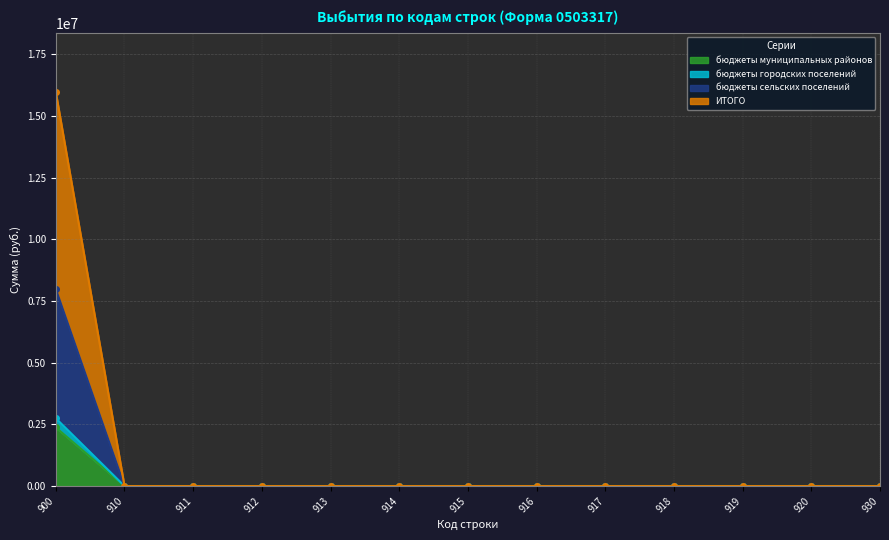

What are all the series names shown in the legend?

бюджеты муниципальных районов, бюджеты городских поселений, бюджеты сельских поселений, ИТОГО